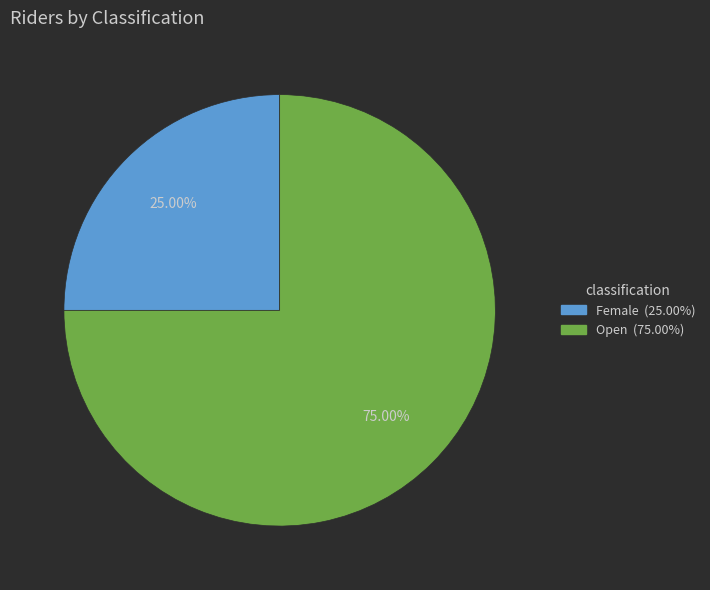

To the nearest percent, what percentage of the pie is Female?

25%